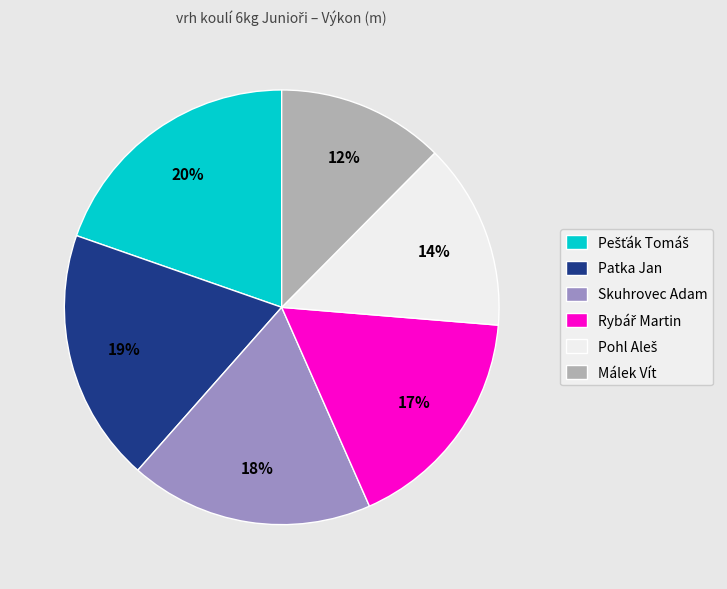

Between Málek Vít and Skuhrovec Adam, which is larger?

Skuhrovec Adam